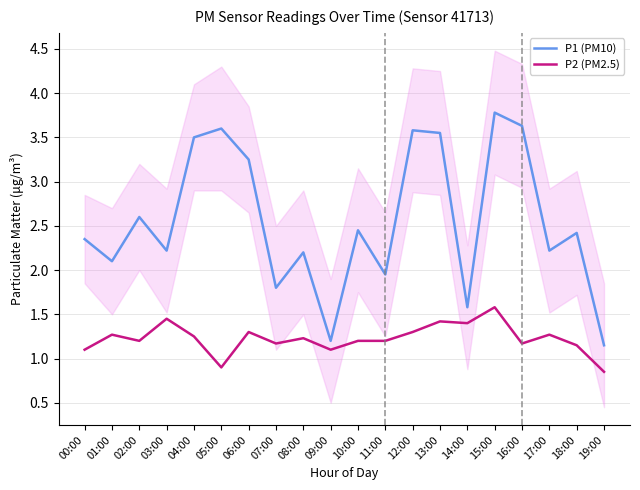

Does the chart have visible grid lines?

Yes